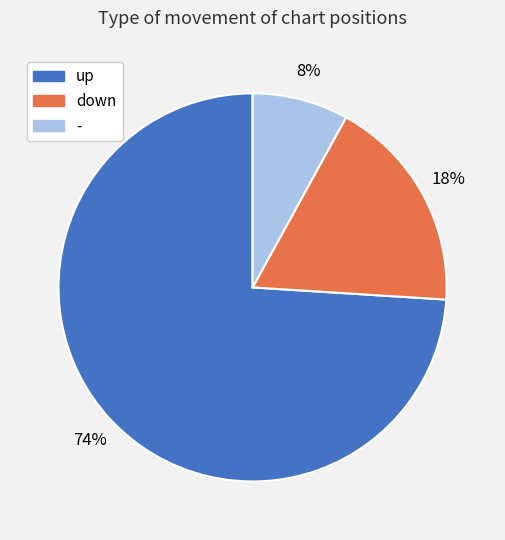

Is it true that - is 1% of the pie?

False